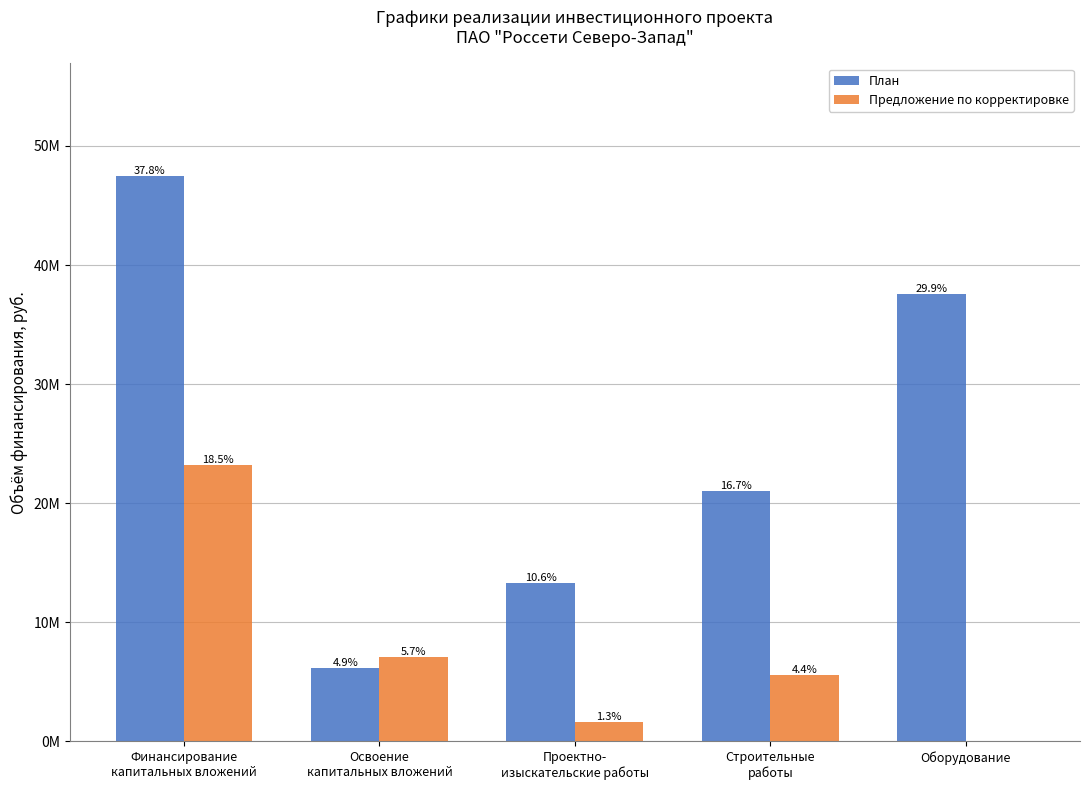

What are all the series names shown in the legend?

План, Предложение по корректировке